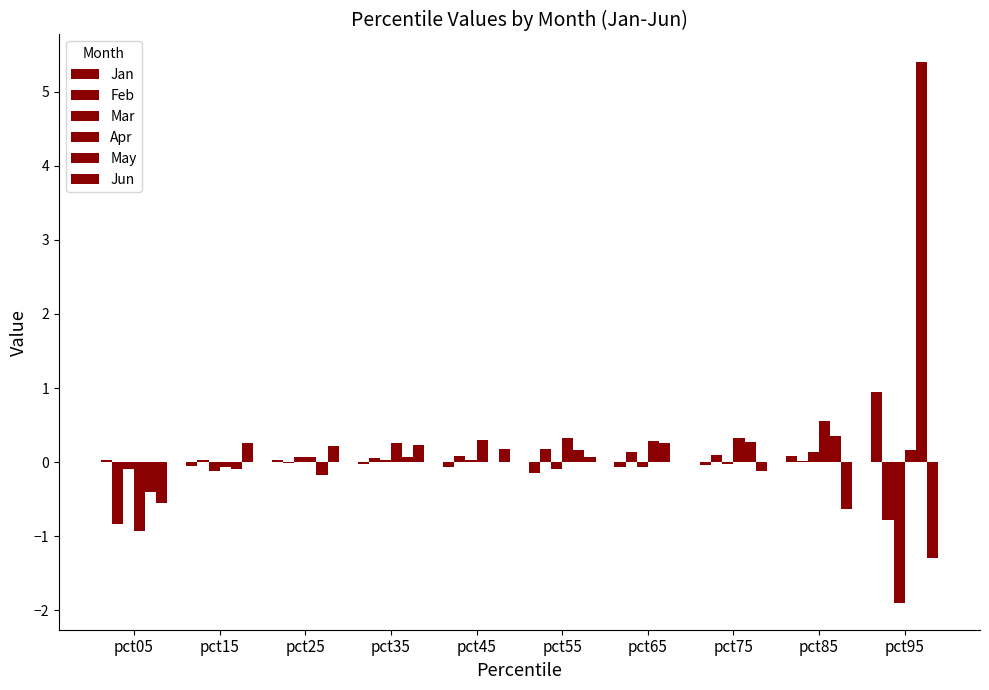

The Jun series shows 0.4 at pct35. True or false?

False